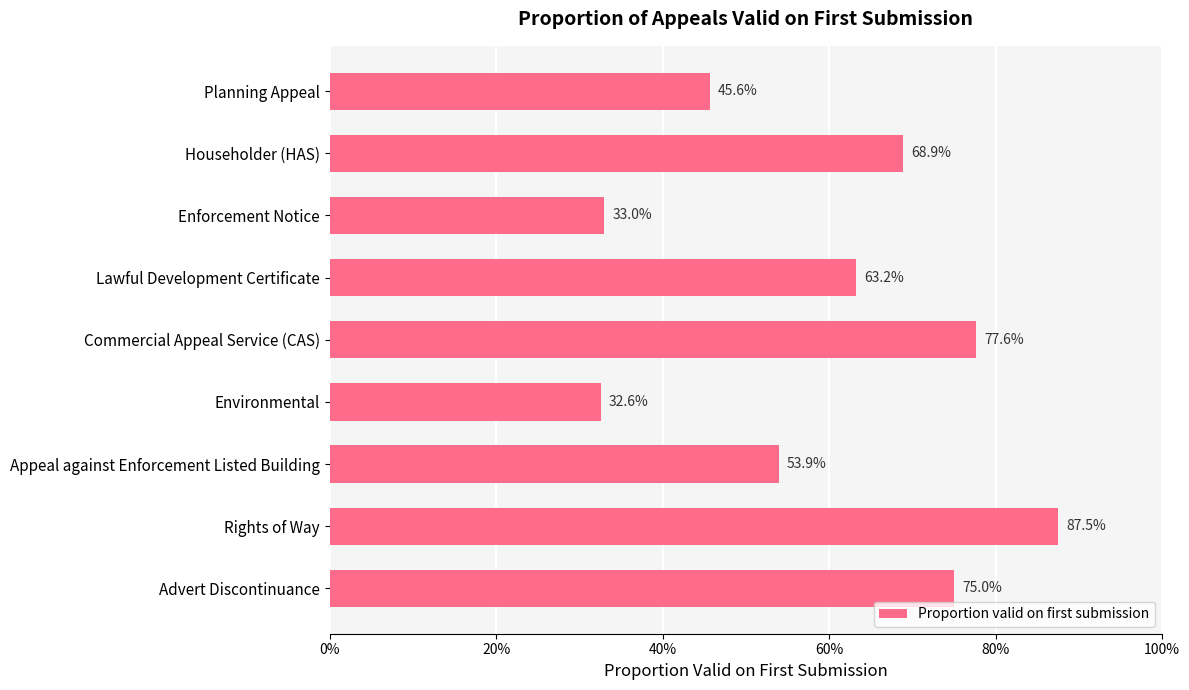

What is the maximum value shown in the chart?

0.9